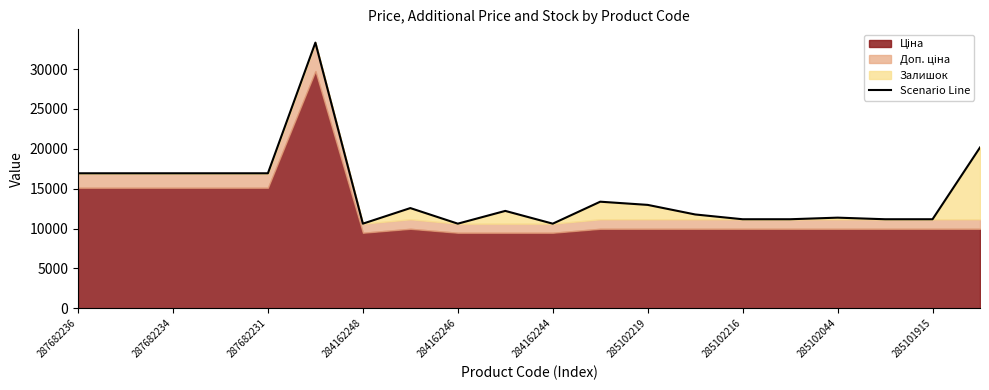

Where does the data first go above 12571?

287682236